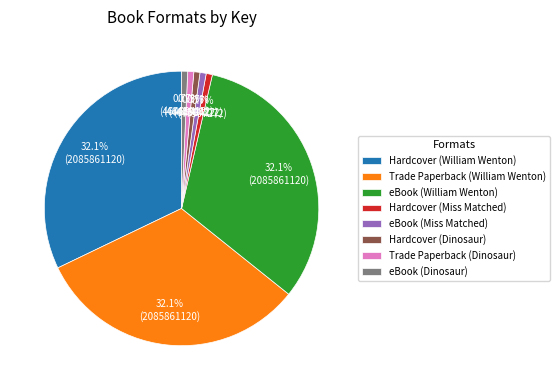

The Hardcover (Dinosaur) slice represents 1% of the pie. True or false?

True